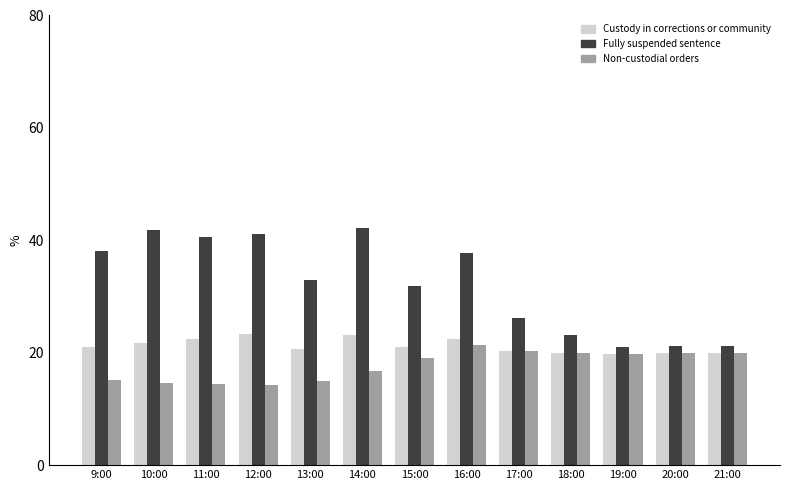

What is the smallest value displayed?

14.2